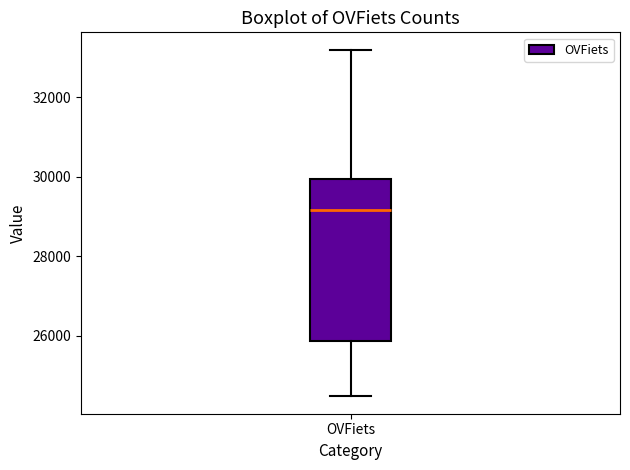

Read this box plot against the y-axis: the position of the median line, the range covered by the box, and the ends of both whiskers. The values are not printed on the chart, so give them approximately, as read against the axis.

median 29200, box 25800 to 30000, whiskers 24400 to 33200